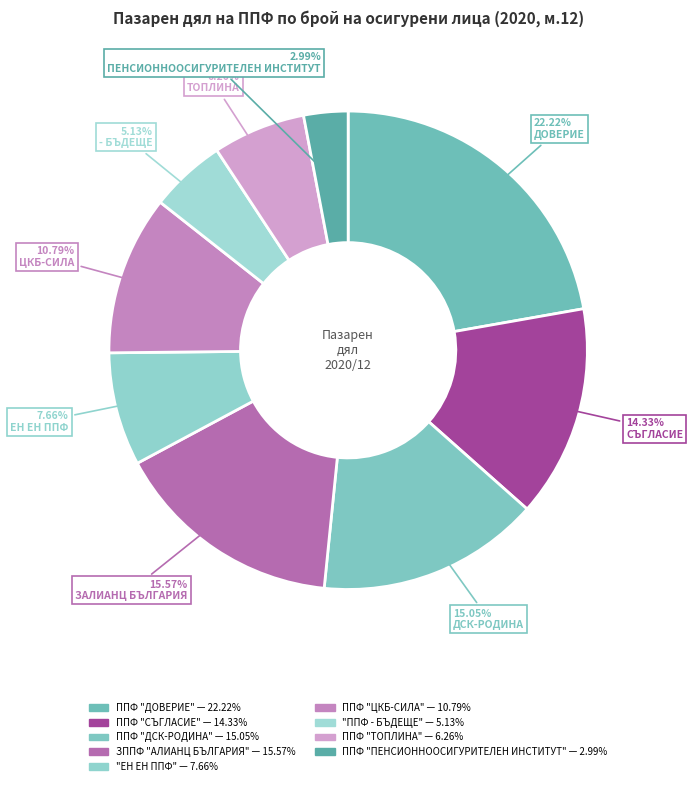

Between "ЕН ЕН ППФ" and ЗППФ "АЛИАНЦ БЪЛГАРИЯ", which is larger?

ЗППФ "АЛИАНЦ БЪЛГАРИЯ"